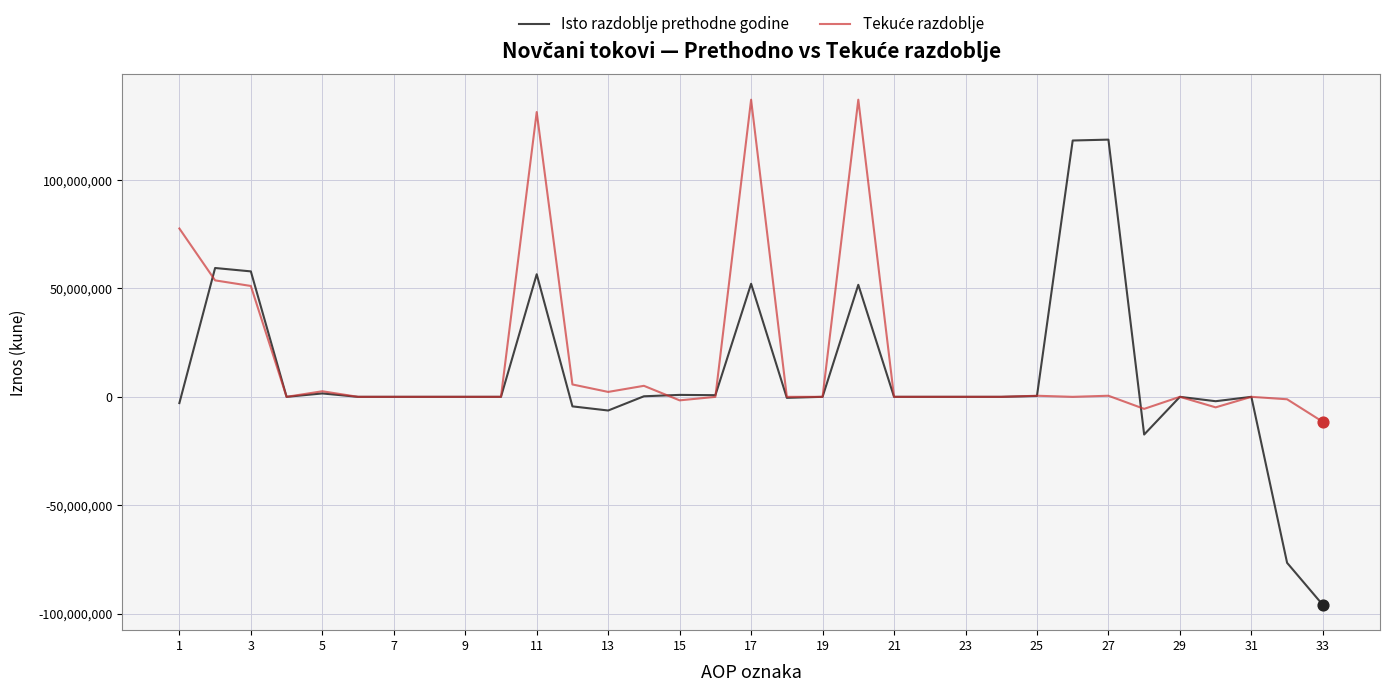

Which series has the widest spread of values?

Isto razdoblje prethodne godine